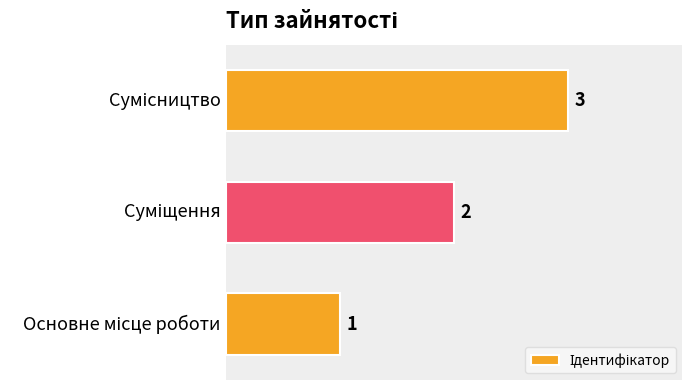

What is the minimum value shown in the chart?

1